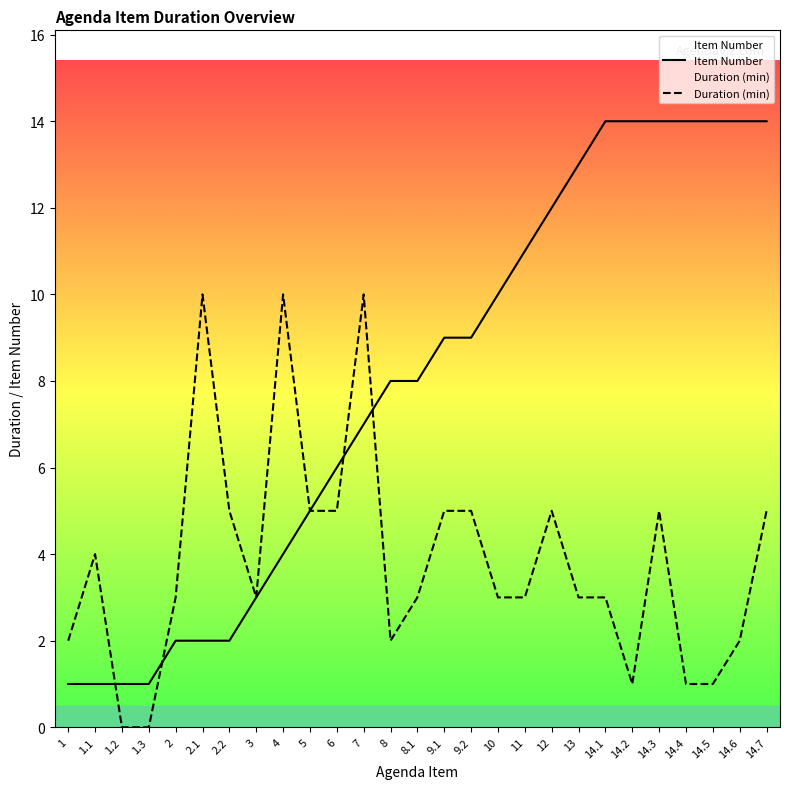

How many times do Duration (min) and Item Number cross each other?

4